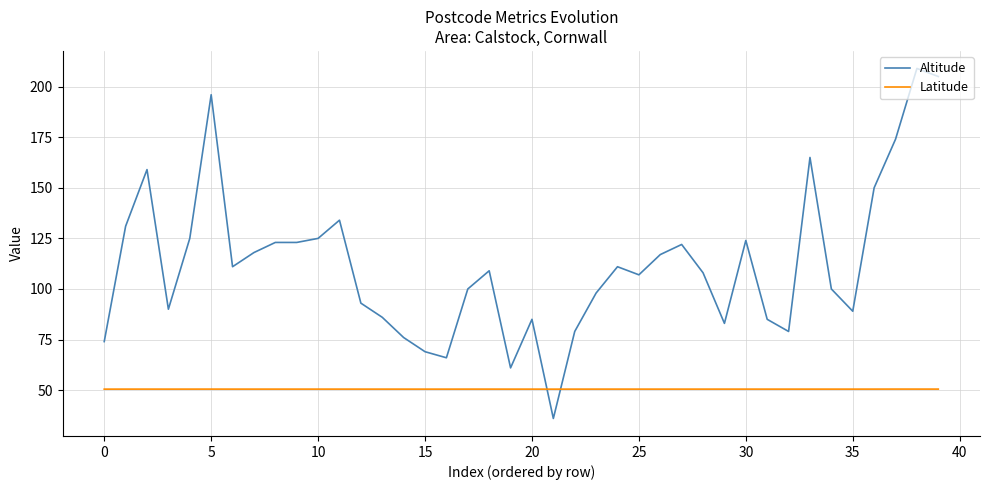

Which series has the widest spread of values?

Altitude